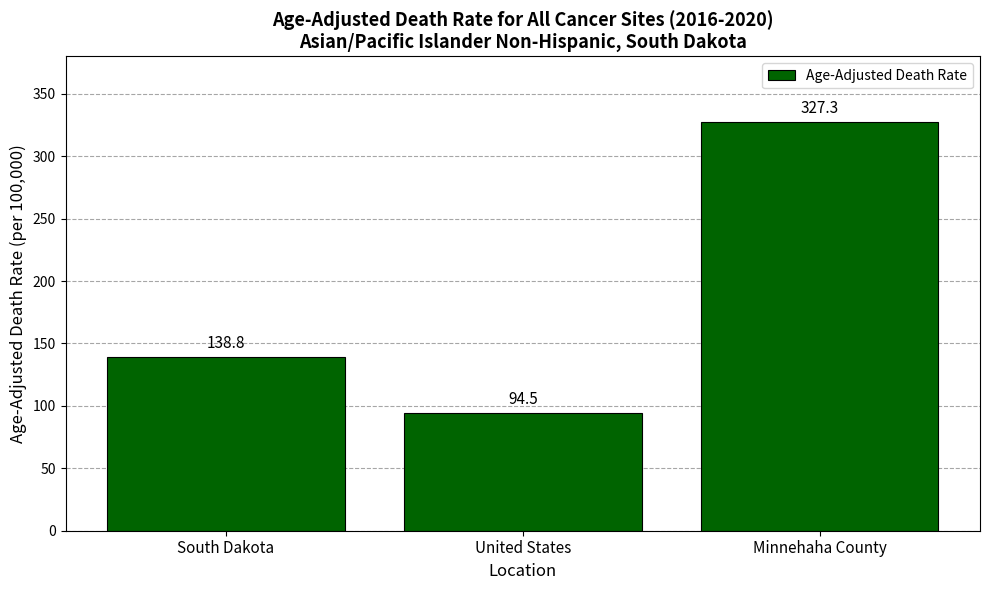

What is the label of the 1st bar from the right?

Minnehaha County